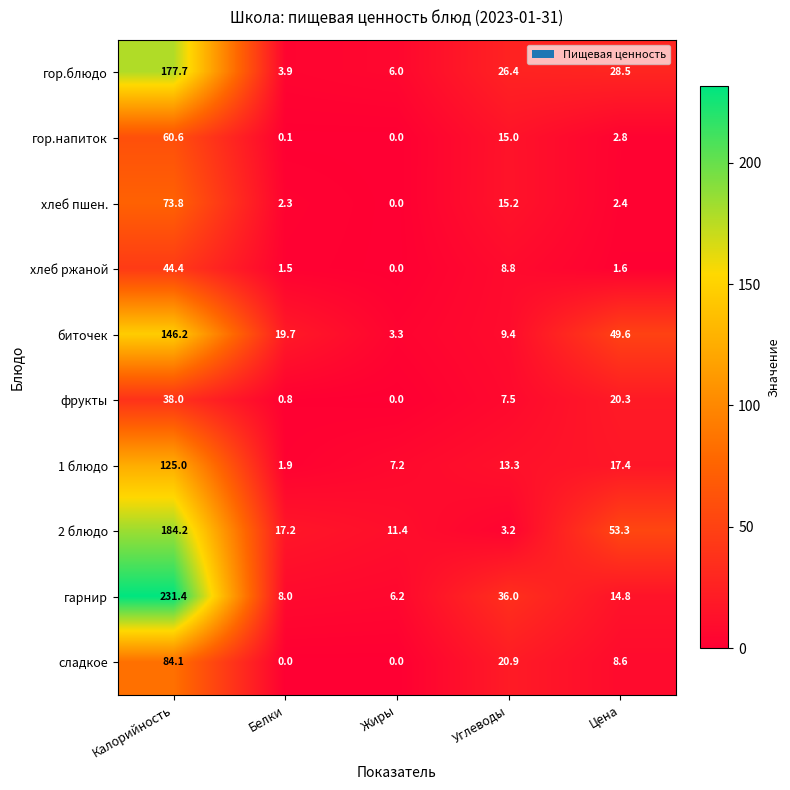

Rank the series by their maximum value, from highest to lowest.

гарнир, 2 блюдо, гор.блюдо, биточек, 1 блюдо, сладкое, хлеб пшен., гор.напиток, хлеб ржаной, фрукты